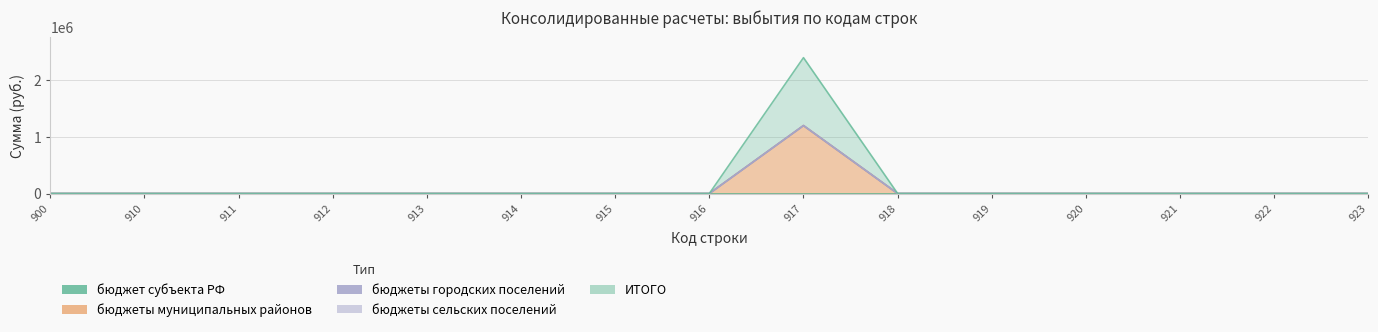

Reading left to right, what are all the values shown in this chart?

бюджет субъекта РФ: 0	0	0	0	0	0	0	0	0	0	0	0	0	0	0
бюджеты муниципальных районов: 0	0	0	0	0	0	0	0	1197300	0	0	0	0	0	0
бюджеты городских поселений: 0	0	0	0	0	0	0	0	0	0	0	0	0	0	0
бюджеты сельских поселений: 0	0	0	0	0	0	0	0	0	0	0	0	0	0	0
ИТОГО: 0	0	0	0	0	0	0	0	1197300	0	0	0	0	0	0